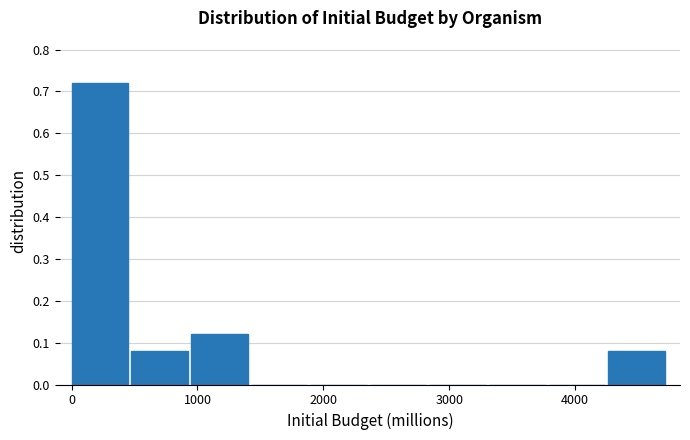

Which range on the x-axis has the tallest bar?

0 to 500